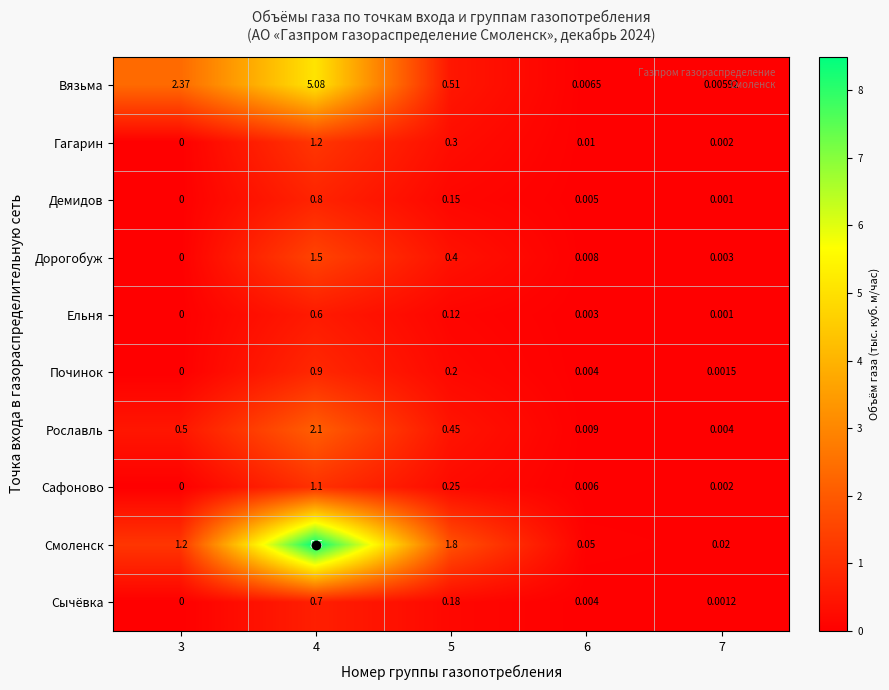

Which series changed the most between 3 and 6?

Вязьма